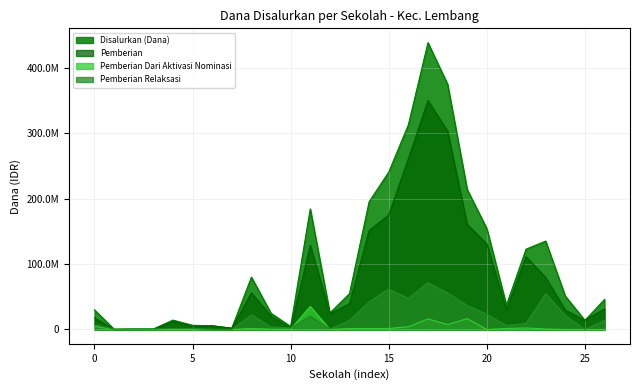

Rank the series by their average value, from highest to lowest.

Disalurkan (Dana), Pemberian, Pemberian Relaksasi, Pemberian Dari Aktivasi Nominasi